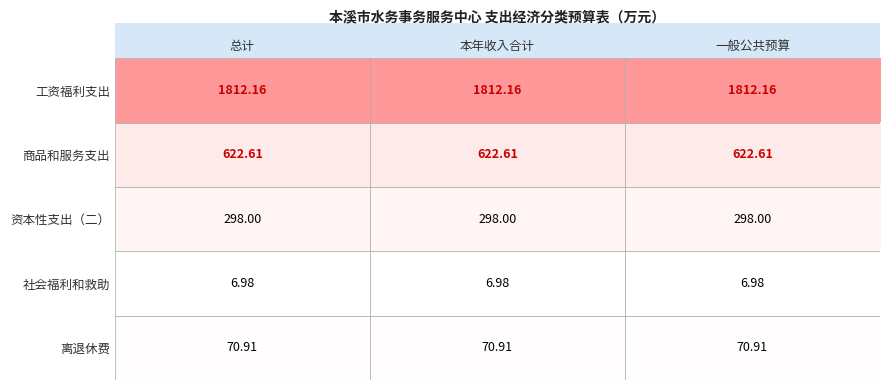

What is the spread (max minus min) of values at 本年收入合计?

1805.2